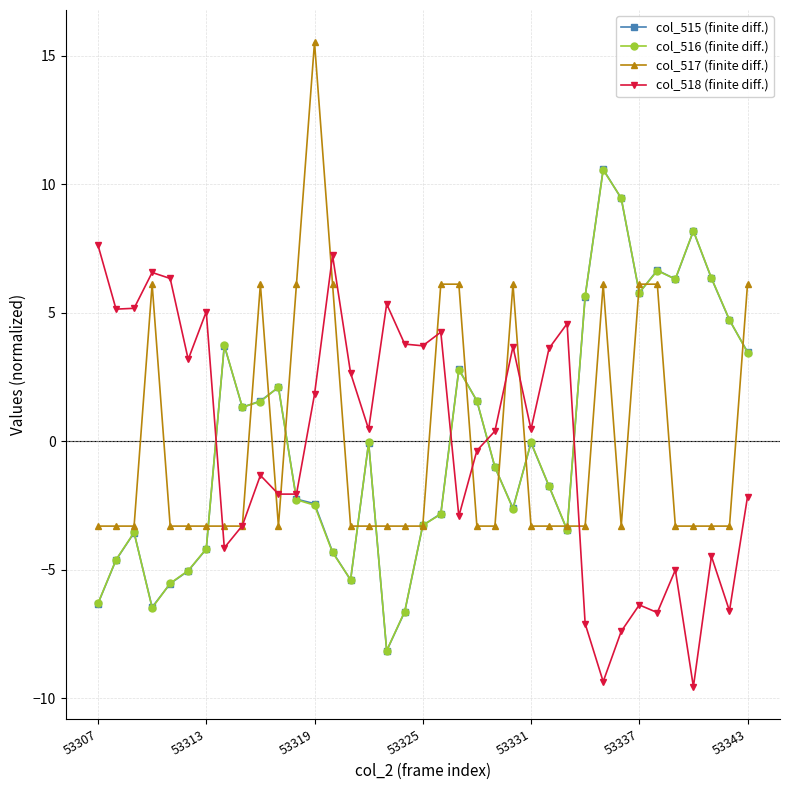

What is the greatest value displayed?

15.5